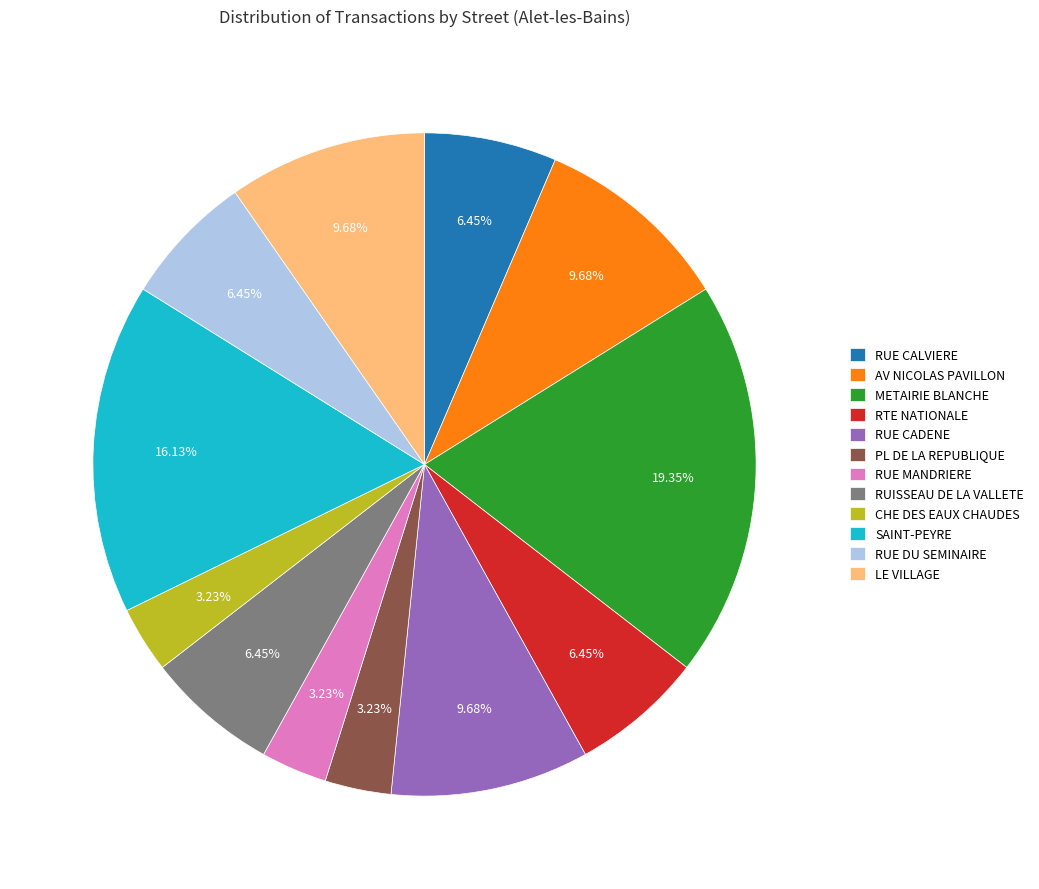

How many slices are in this pie chart?

12